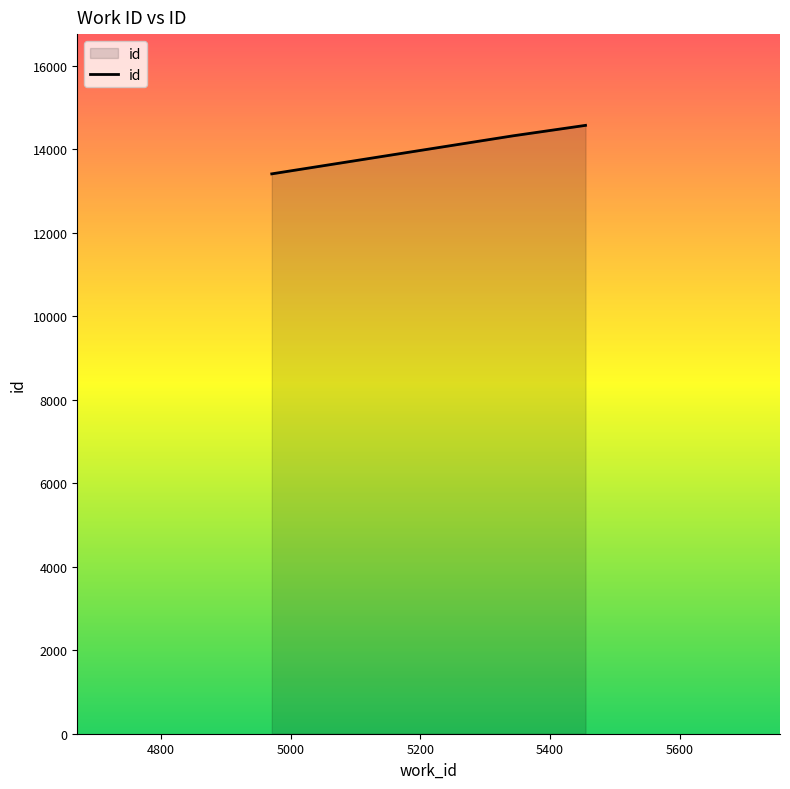

What is the minimum value shown in the chart?

13416